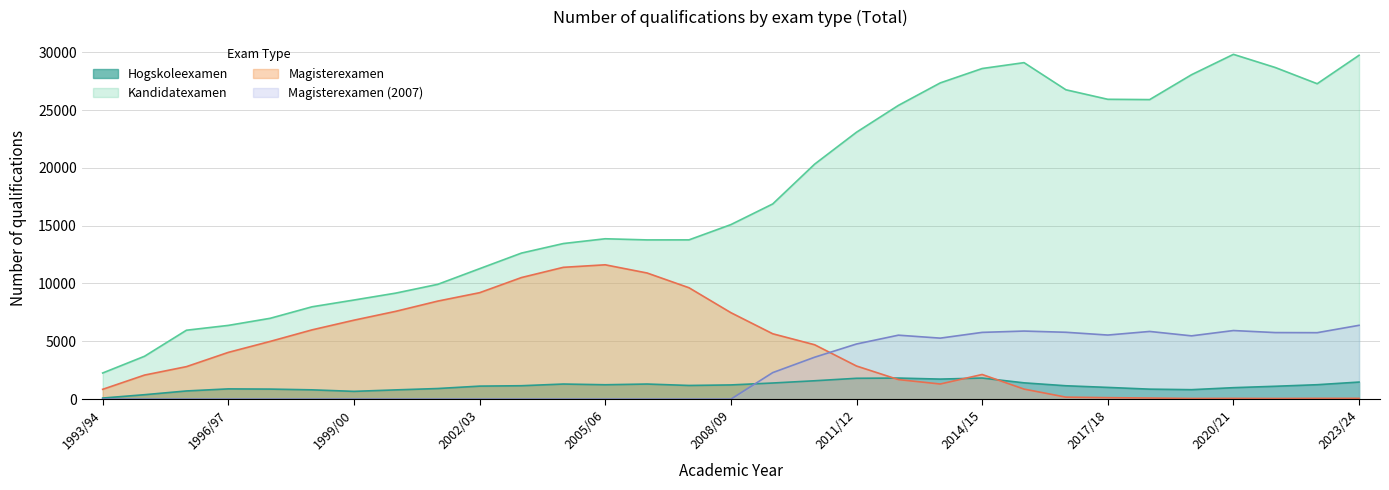

At which category is the sum across all series the highest?

2014/15